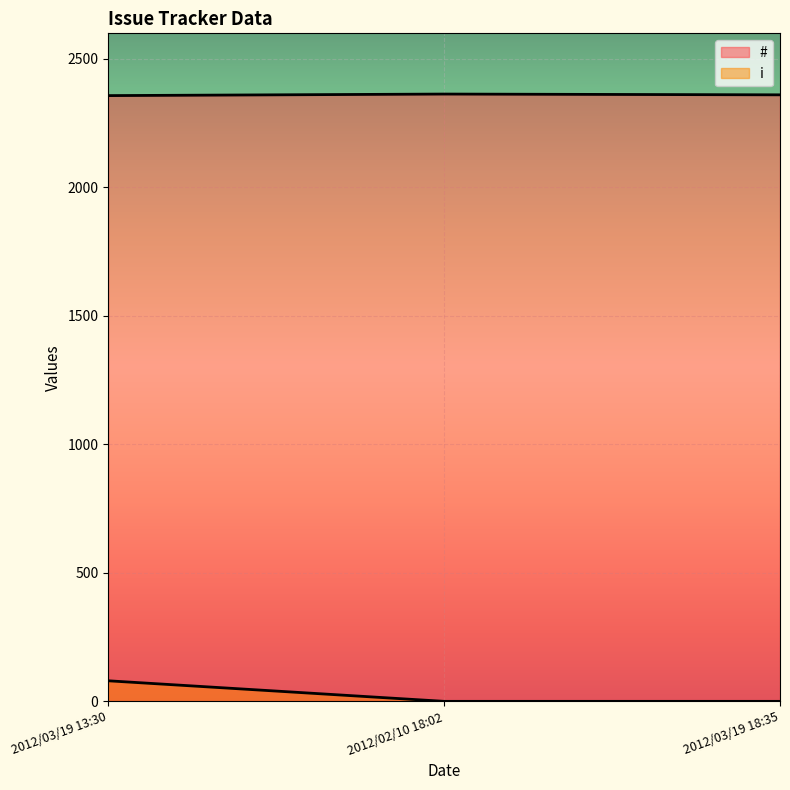

Does the chart display data point markers on the line(s)?

No